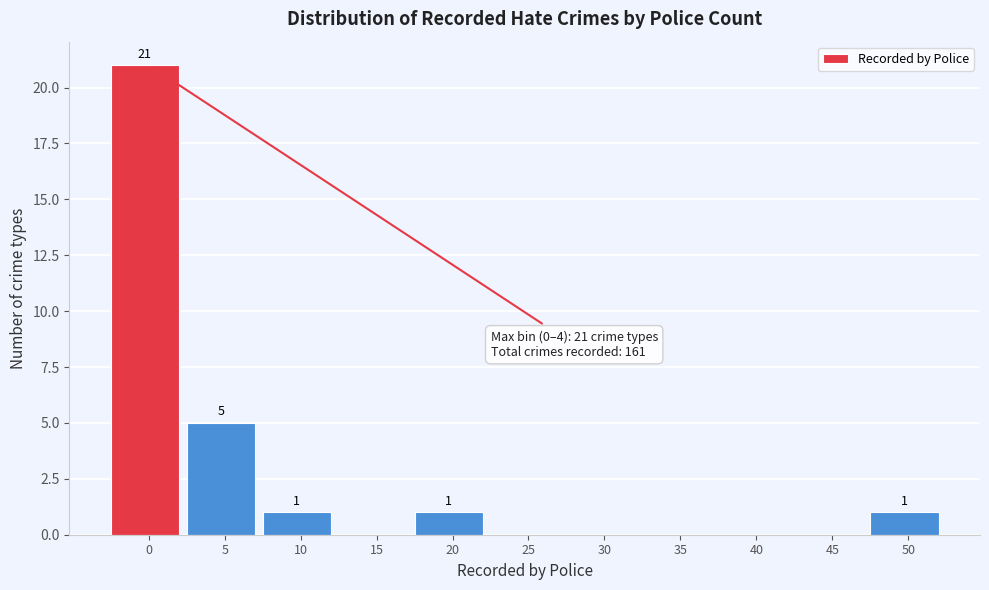

Reading left to right, list all the values displayed in this chart.

0=21	5=5	10=1	15=0	20=1	25=0	30=0	35=0	40=0	45=0	50=1